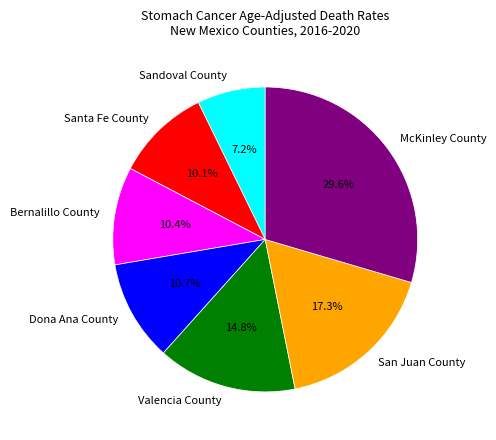

To the nearest percent, what portion does San Juan County represent?

17%